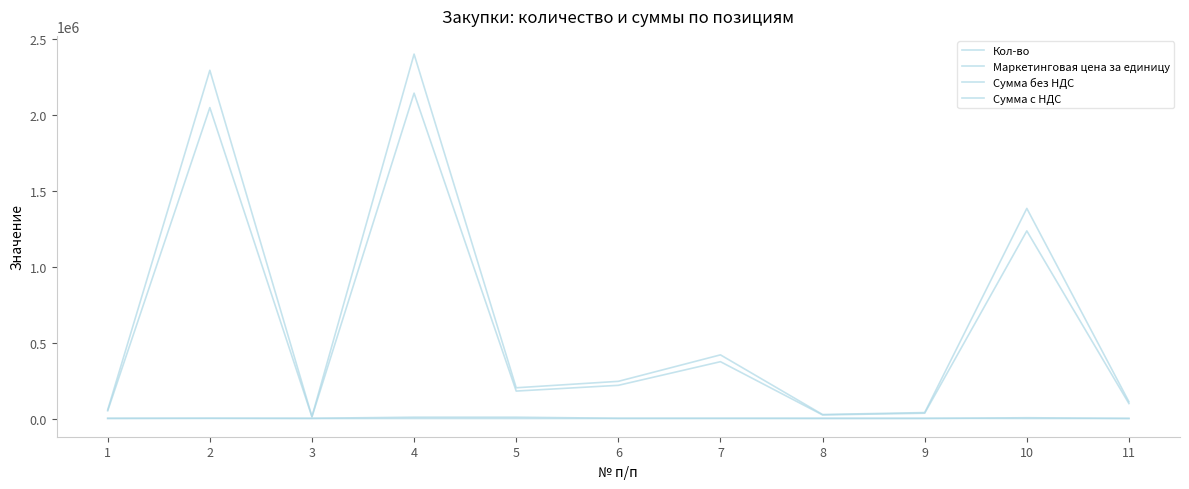

How many lines are shown in the chart?

4